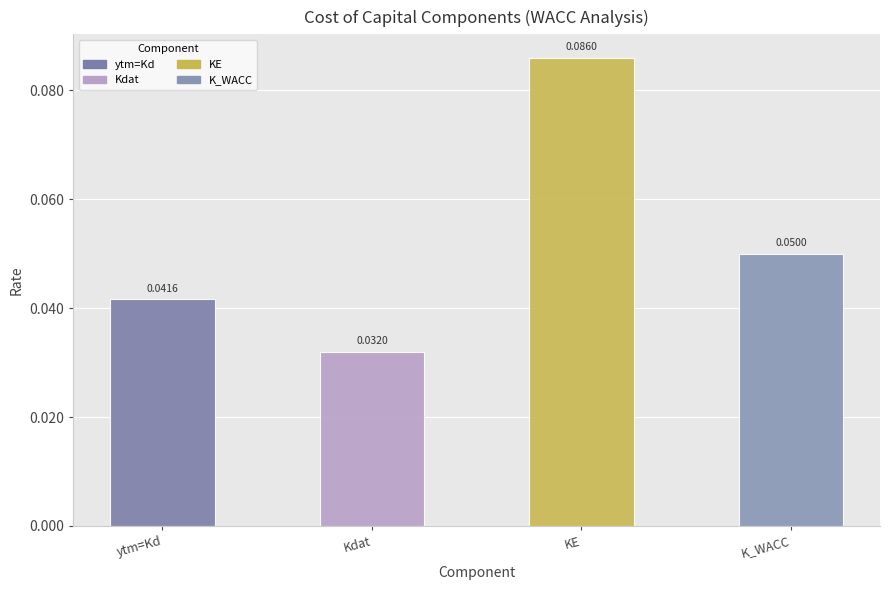

What is the difference between the maximum and minimum values?

0.1